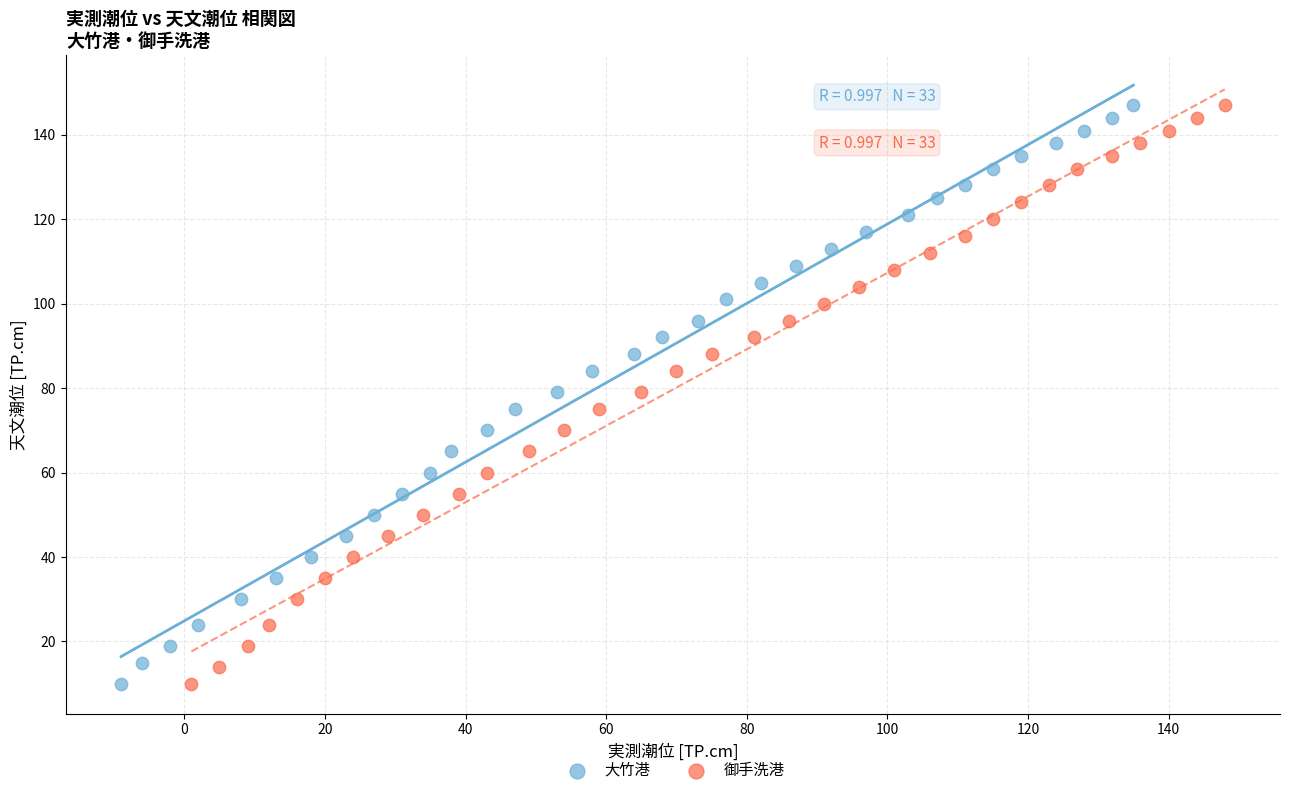

What are all the series names shown in the legend?

大竹港, 御手洗港